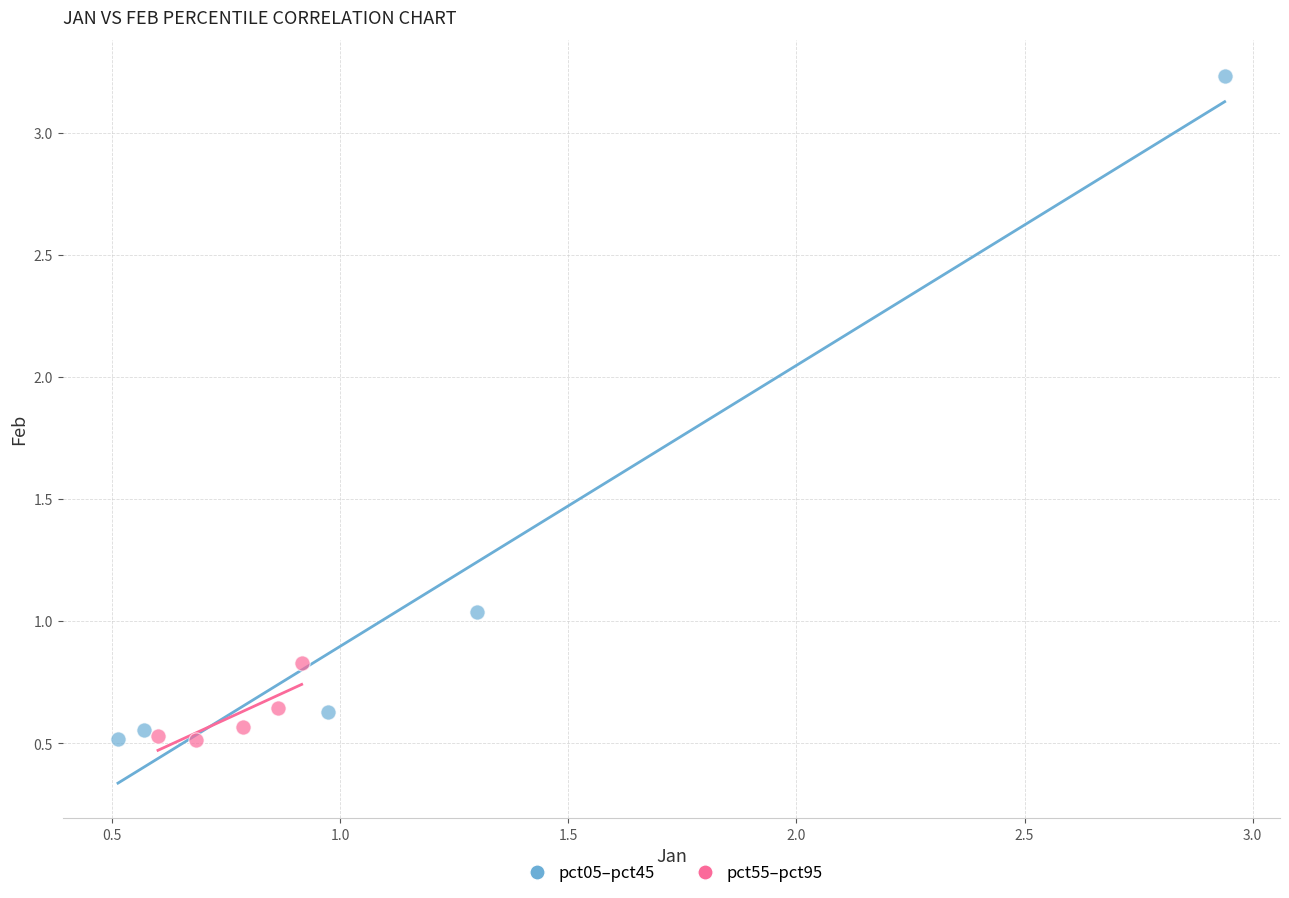

What are all the series names shown in the legend?

pct05–pct45, pct55–pct95